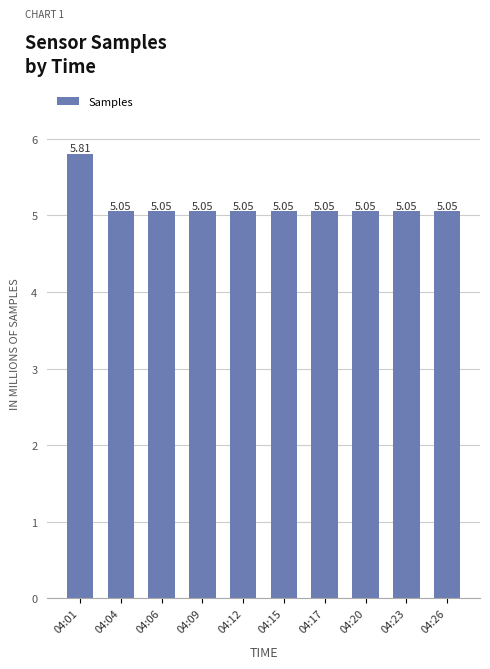

What is the sum of the values at 04:26 and 04:12?

10.1